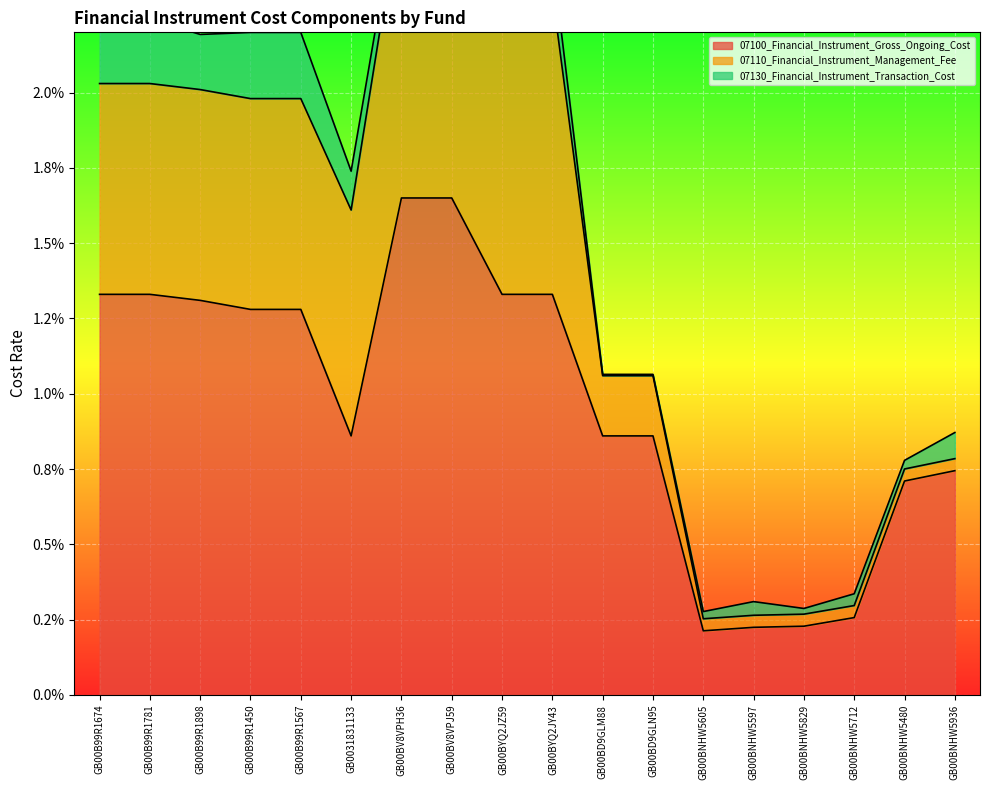

At which category is the sum across all series the highest?

GB00BV8VPH36